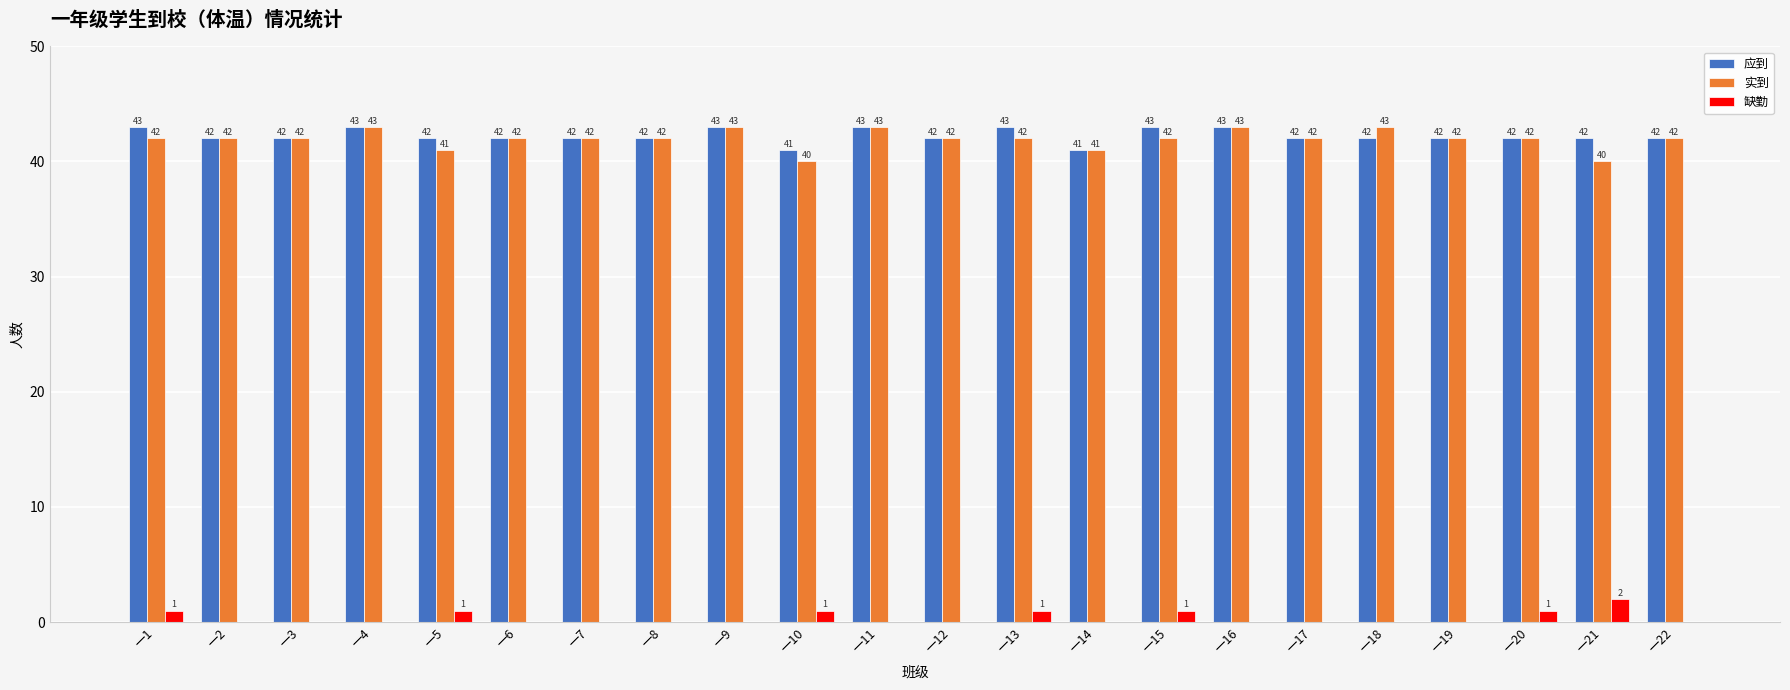

Which series has the largest total across all categories?

应到